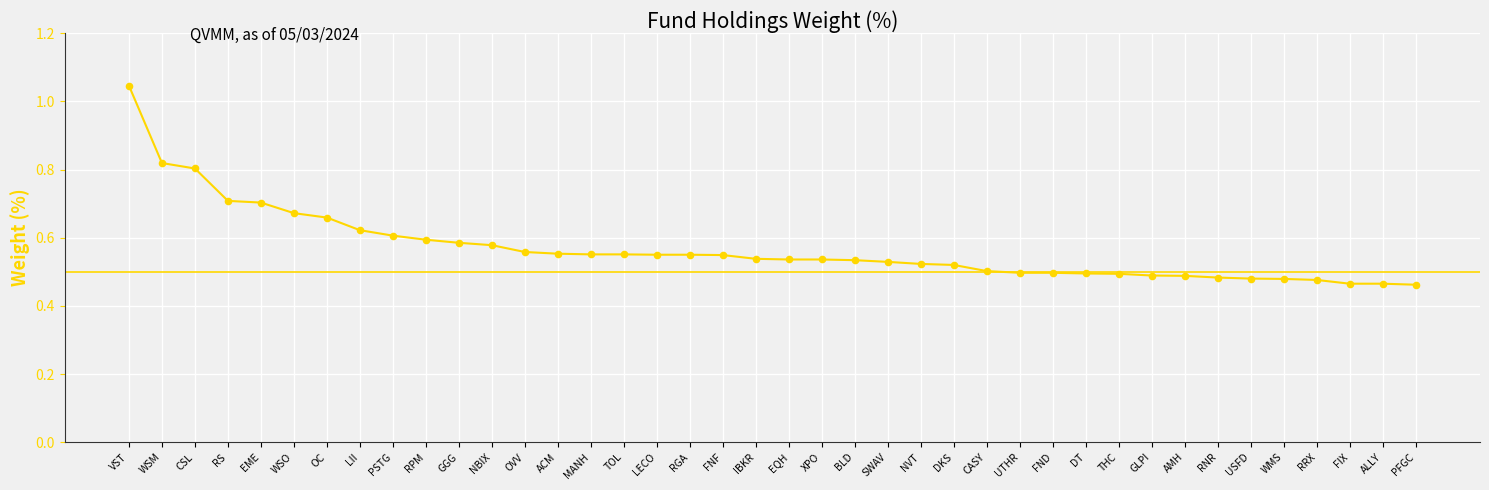

Which has a higher value, EME or CSL?

CSL